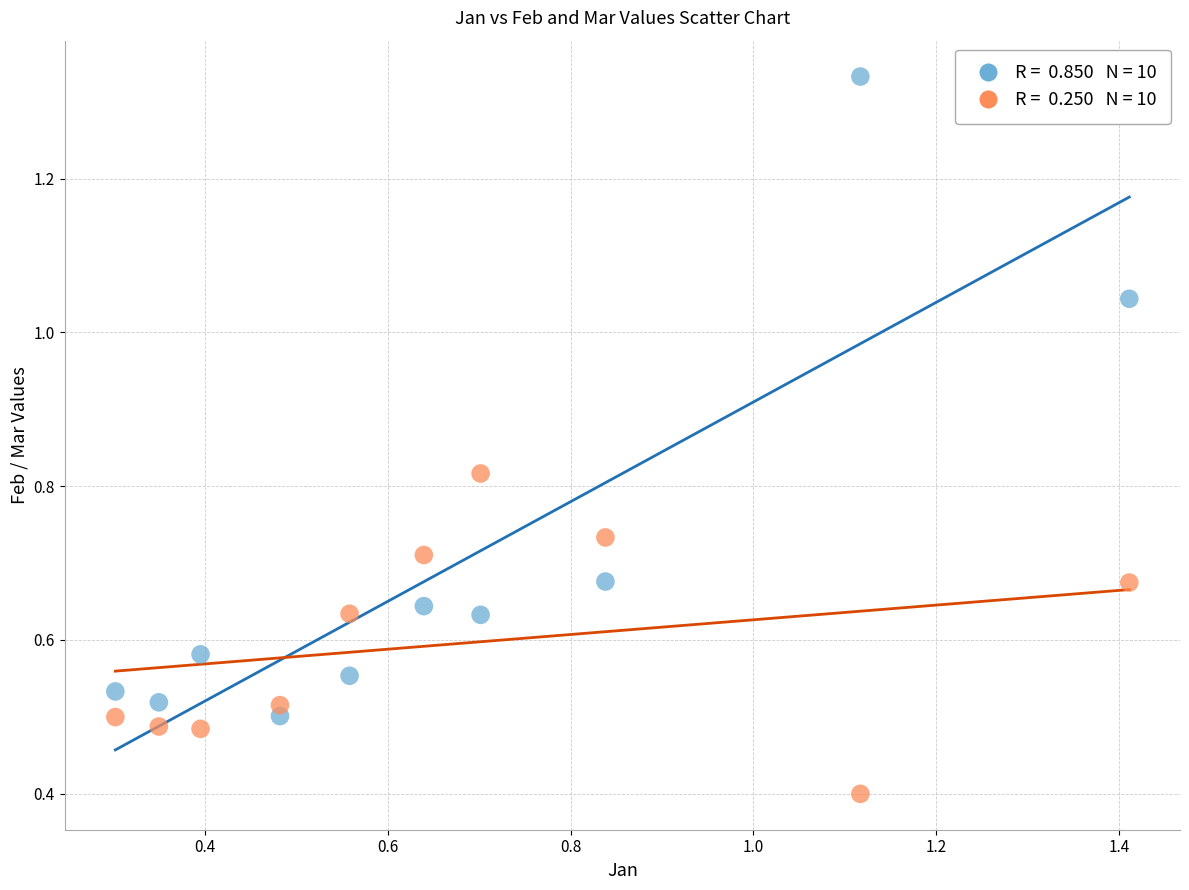

Across all series, what Y value is closest to 0?

0.4